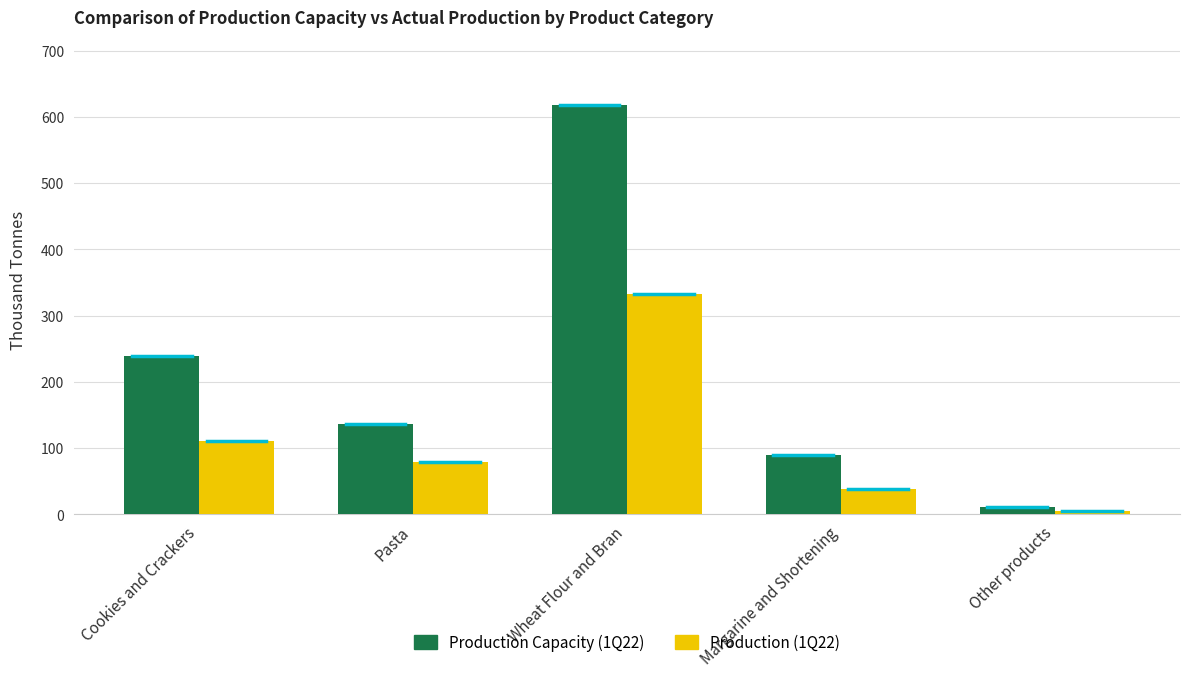

At Pasta, list the series in order from smallest to largest.

Production (1Q22), Production Capacity (1Q22)